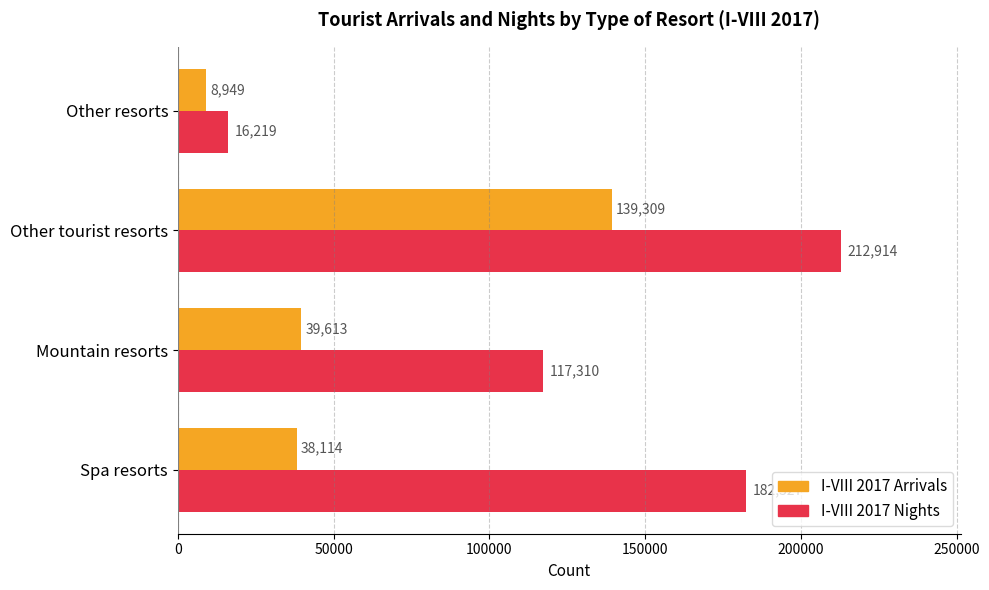

Which series has the largest total across all categories?

I-VIII 2017 Nights